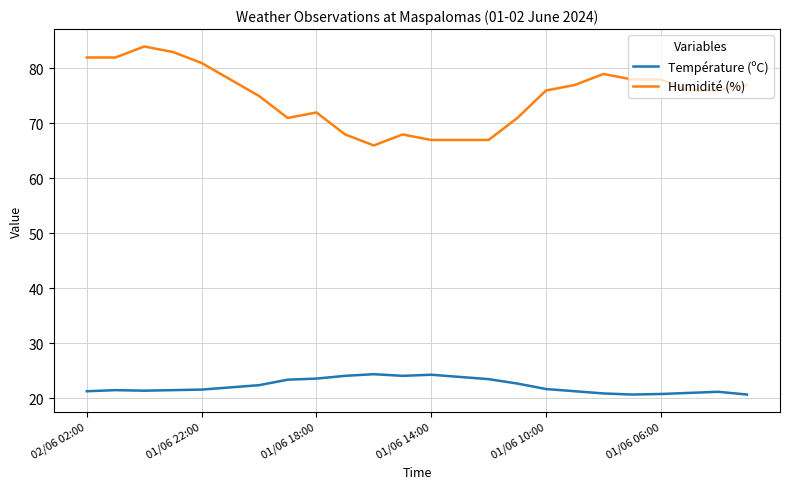

True or false: Humidité (%) and Température (ºC) intersect in this chart.

False